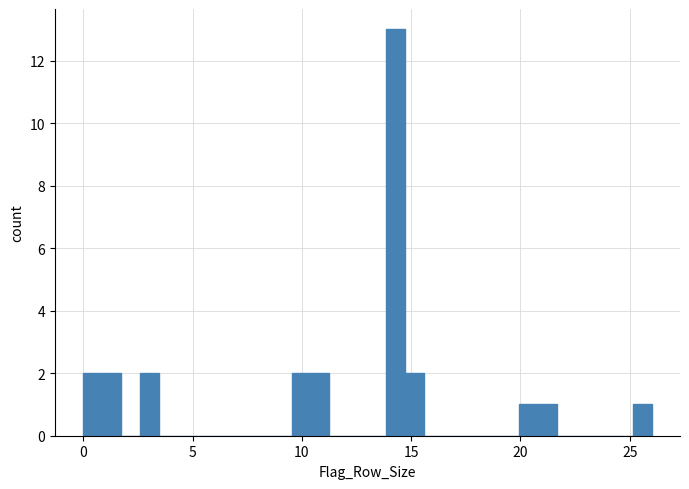

Read against the x-axis, roughly where is the centre of the tallest bar?

14.5